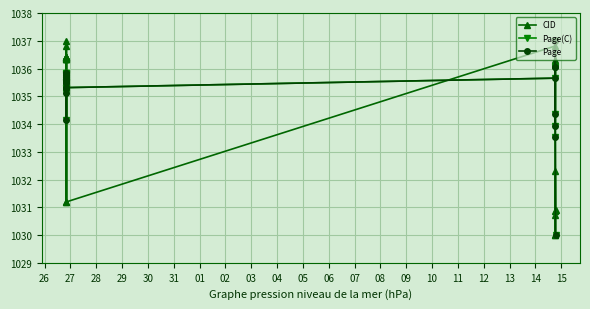

Is this an area chart (filled region under the line)?

No